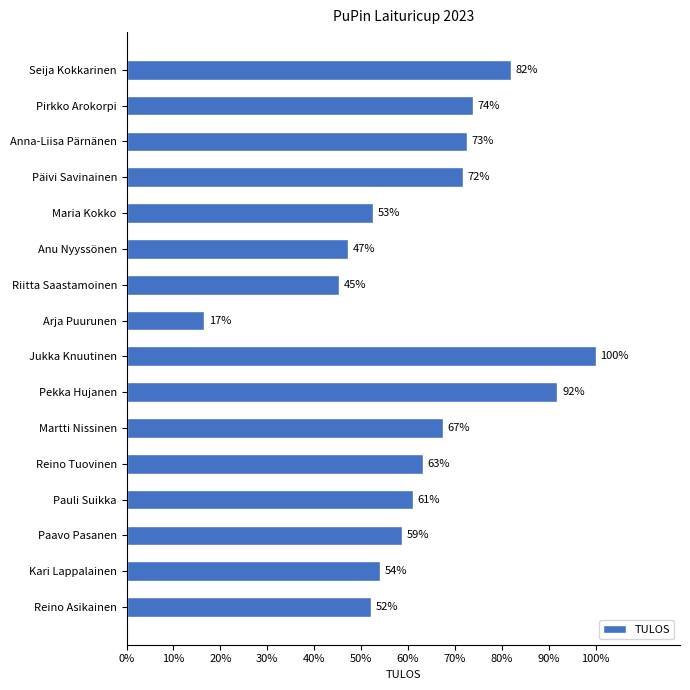

Does the chart contain stacked bars?

No